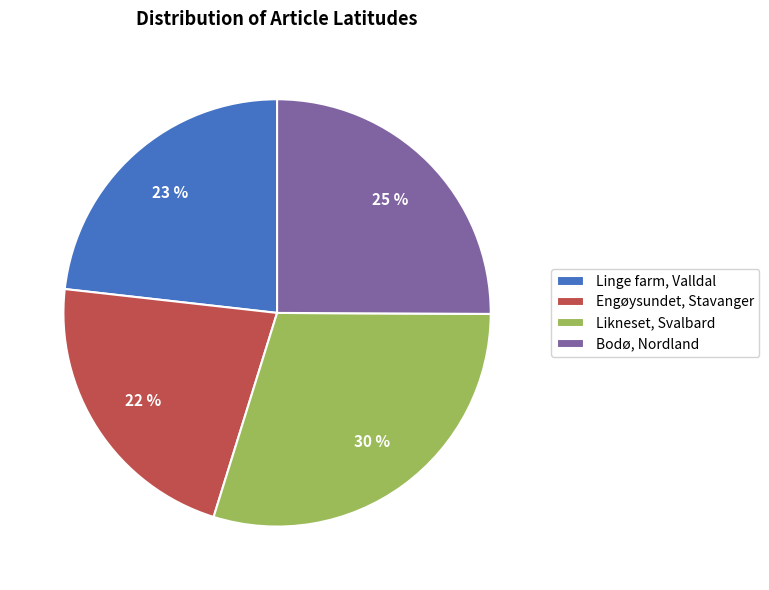

Rank the categories by value from highest to lowest.

Likneset, Svalbard, Bodø, Nordland, Linge farm, Valldal, Engøysundet, Stavanger